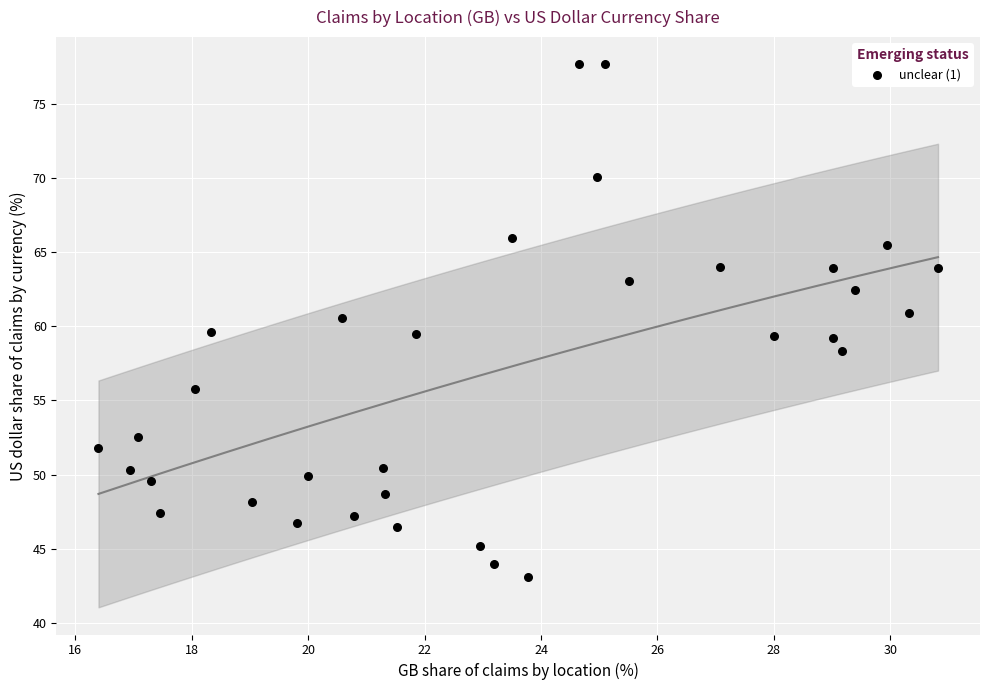

What is the range of Y values (max minus min)?

34.6